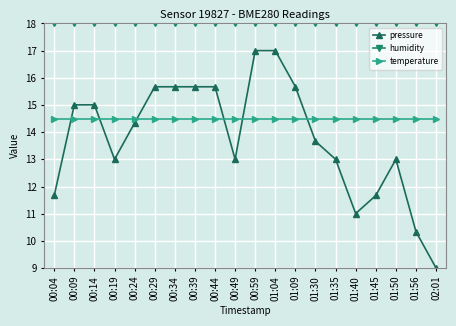

The pressure series shows 28.0 at 00:59. True or false?

False